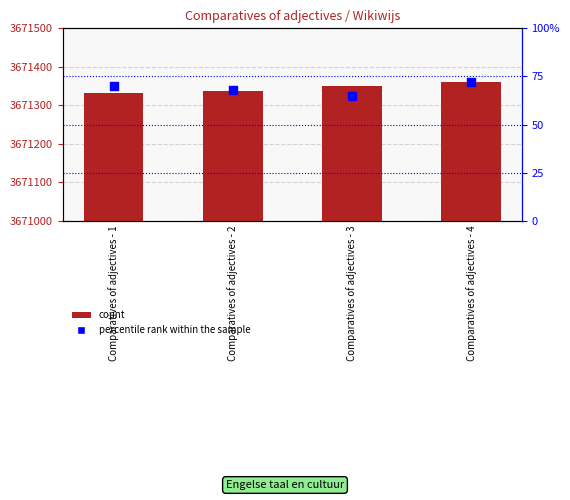

Is the value of count at Comparatives of adjectives - 3 greater than the value of percentile rank within the sample at Comparatives of adjectives - 3?

Yes